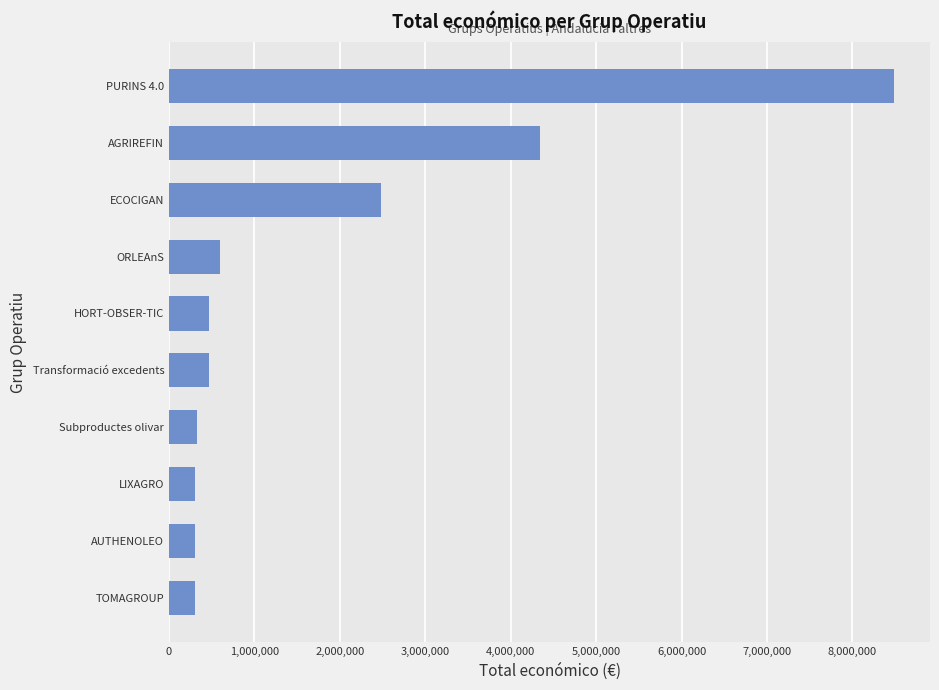

What is the ratio of the value at HORT-OBSER-TIC to the value at TOMAGROUP?

1.6